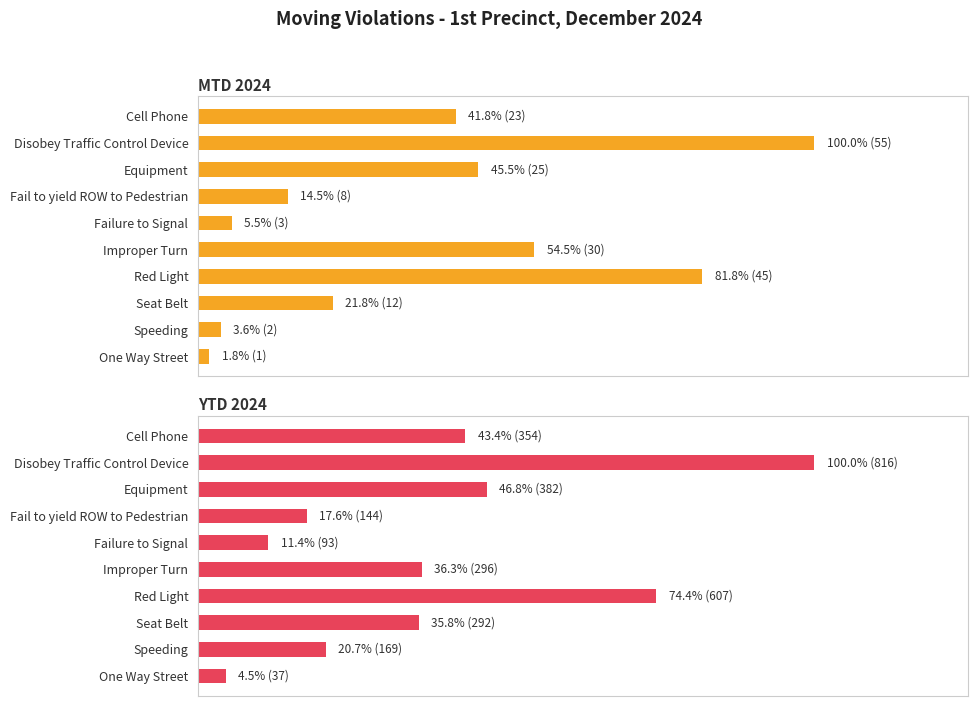

What are all the series names shown in the legend?

MTD 2024, YTD 2024